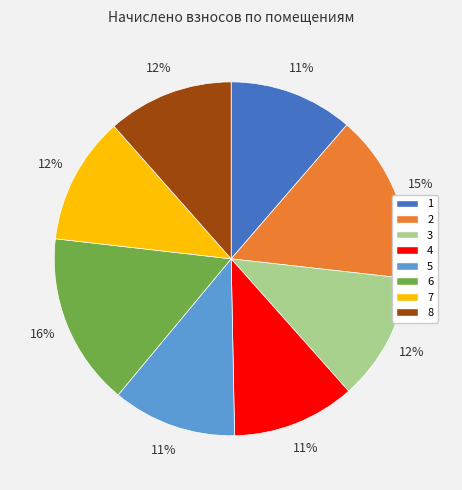

Does 6 represent more than half of the total?

No